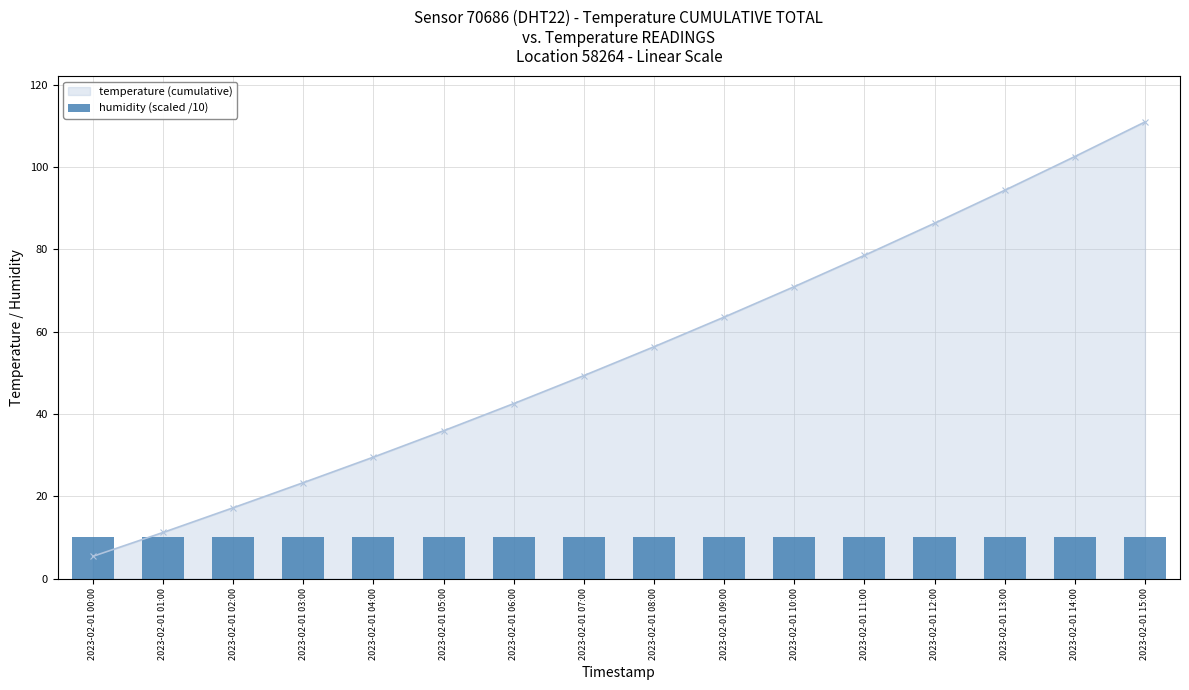

What is the difference between the values at 2023-02-01 00:00 and 2023-02-01 02:00?

11.8